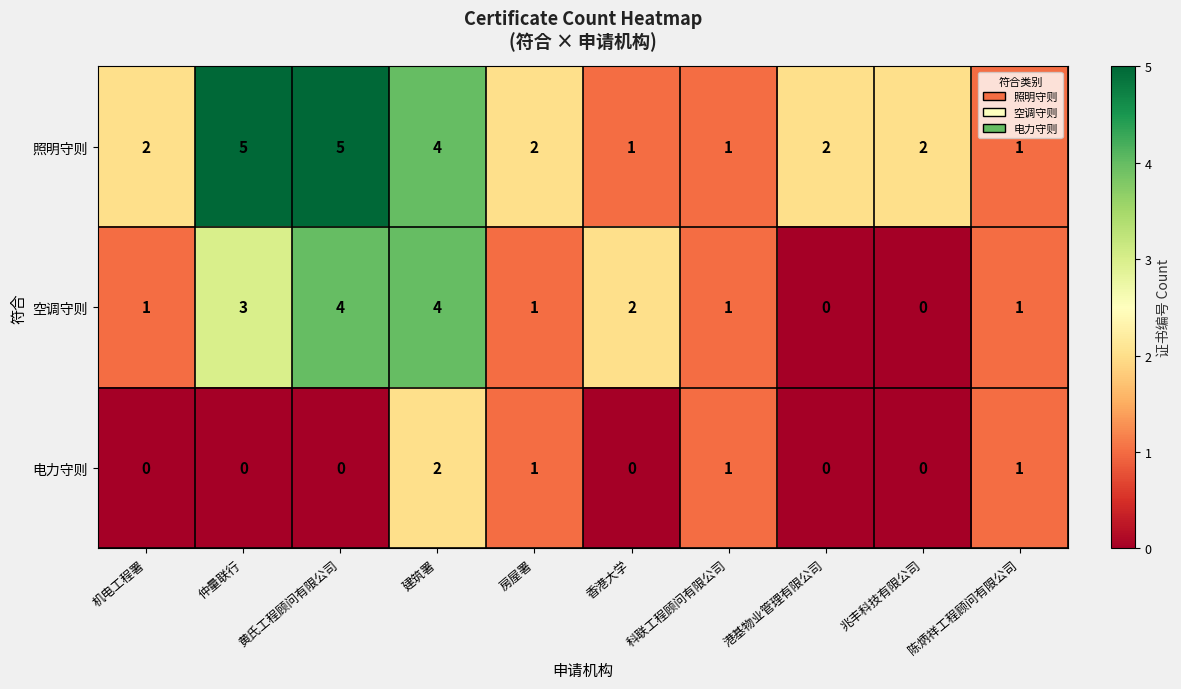

The value of 电力守则 at 香港大学 is 0. True or false?

True